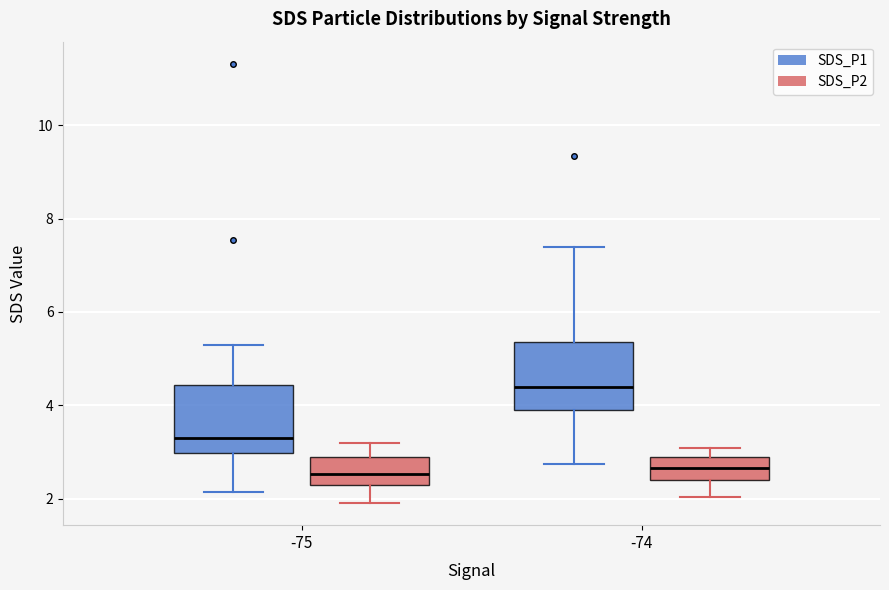

Reading left to right, read every box against the y-axis: the position of its median line, the range the box covers, and the ends of its whiskers. The values are not printed on the chart, so give them approximately, as read against the axis.

-75 (SDS_P1): median 3.4, box 3.0 to 4.4, whiskers 2.2 to 5.2
-75 (SDS_P2): median 2.6, box 2.4 to 2.8, whiskers 2.0 to 3.2
-74 (SDS_P1): median 4.4, box 4.0 to 5.4, whiskers 2.8 to 7.4
-74 (SDS_P2): median 2.6, box 2.4 to 3.0, whiskers 2.0 to 3.0 (just above the box's upper edge)